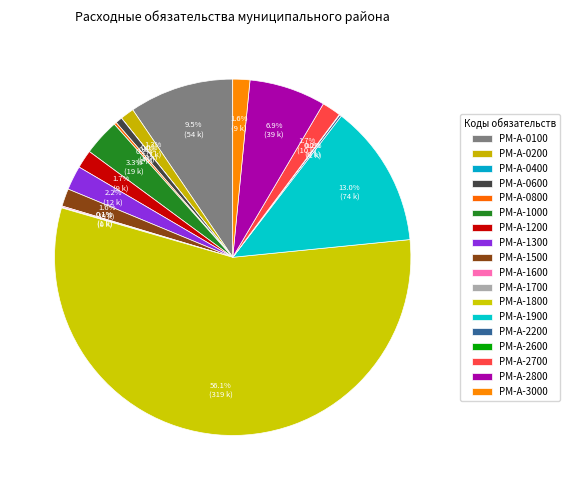

Count the number of slices in the pie.

18